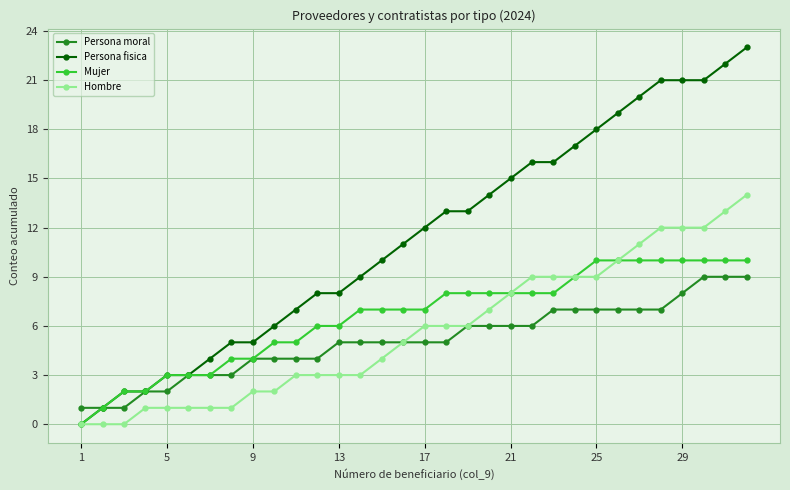

Which series has the largest total across all categories?

Persona fisica